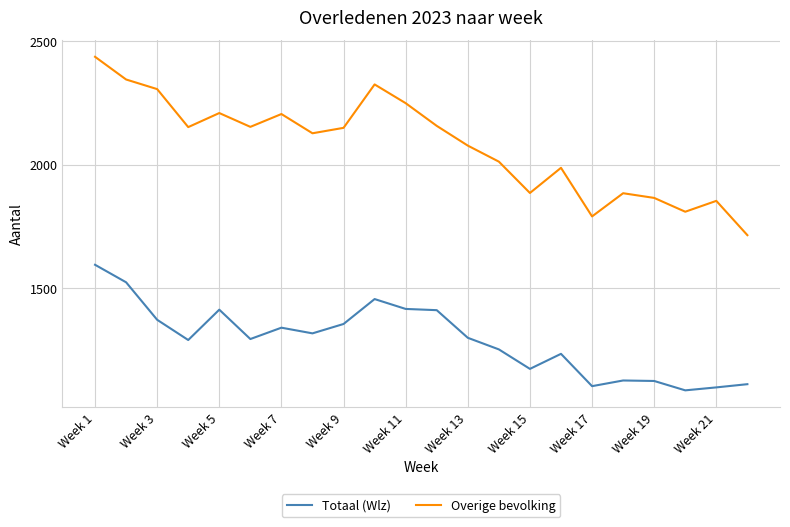

What is the lowest value of the Totaal (Wlz) series?

1086